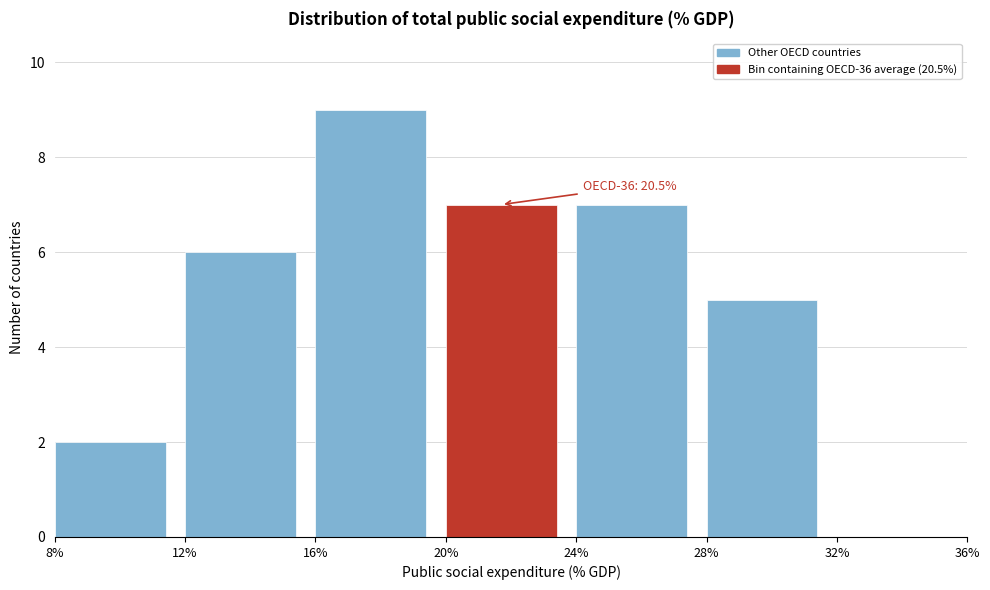

Which range on the x-axis has the tallest bar?

16% to 20%